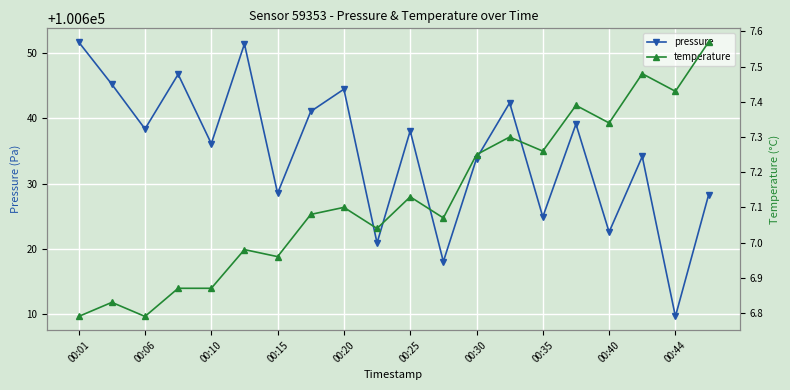

What are all the series names shown in the legend?

pressure, temperature